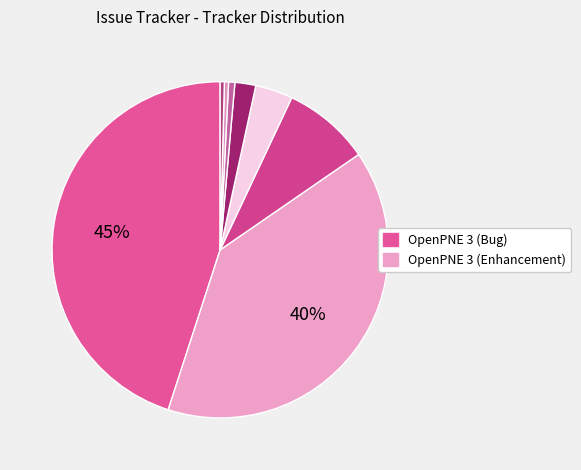

How many slices are in this pie chart?

8